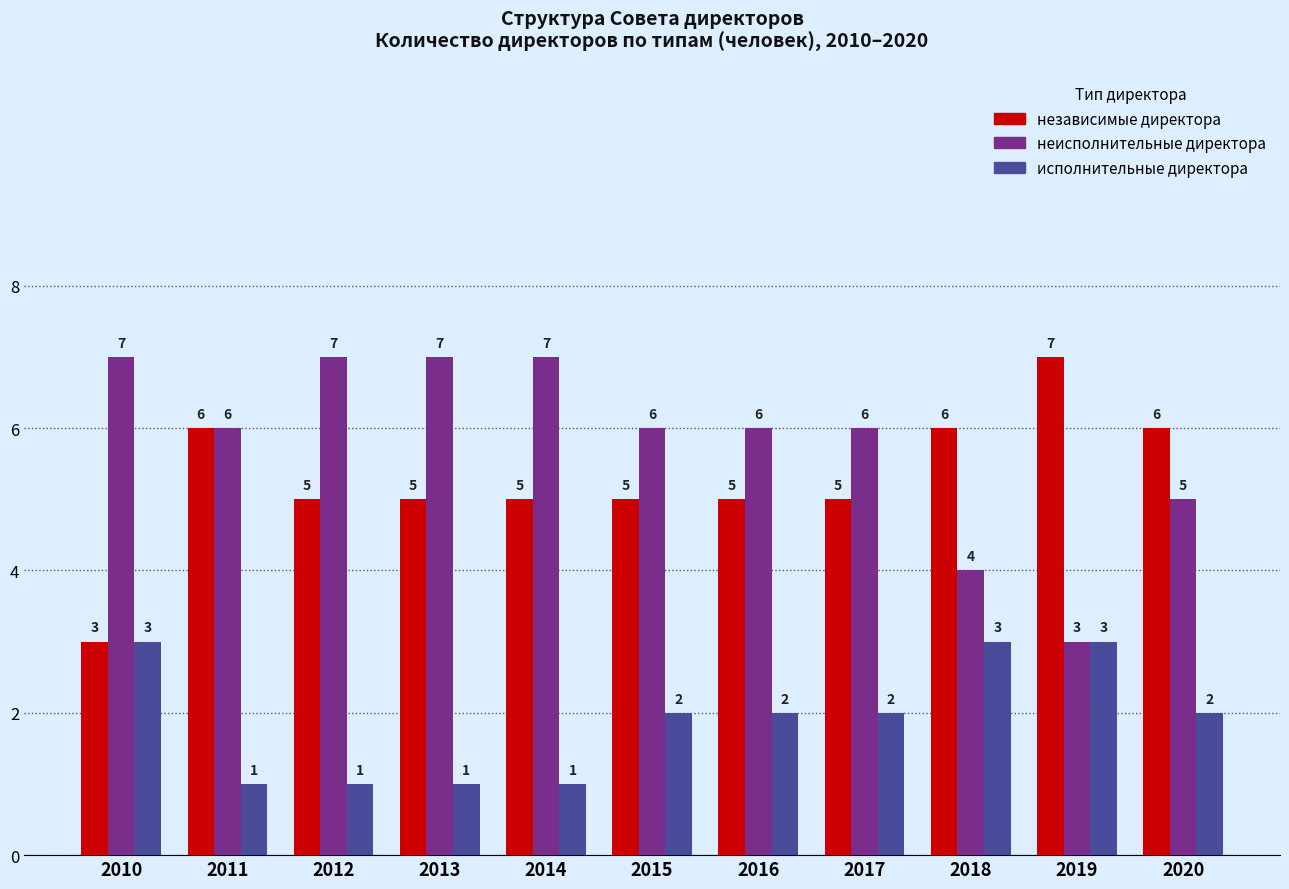

Which series has the largest total across all categories?

неисполнительные директора